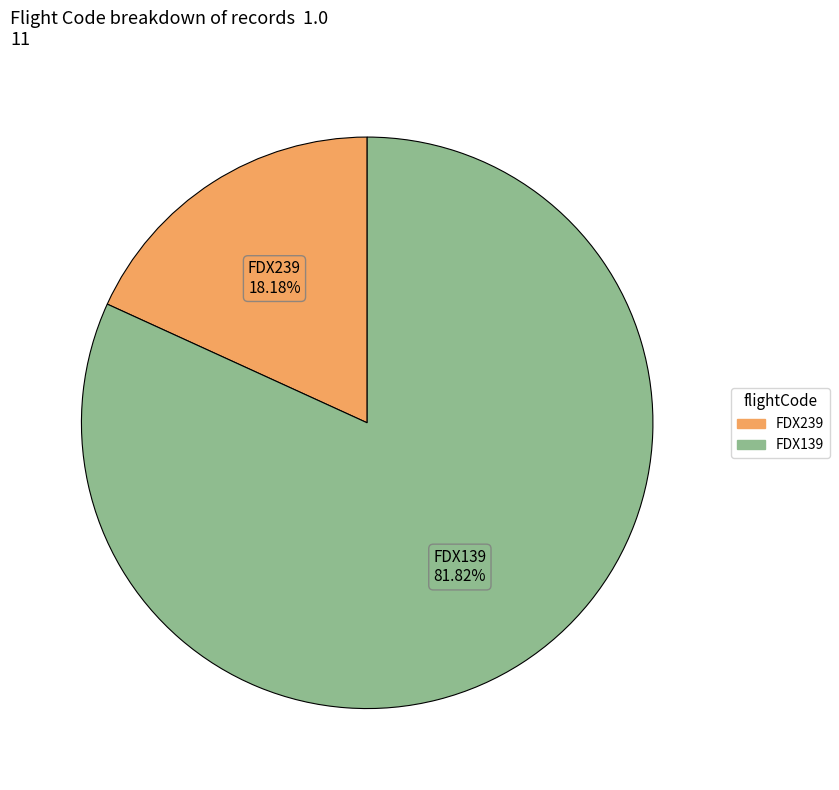

What is the total percentage of FDX139 and FDX239?

100.0%